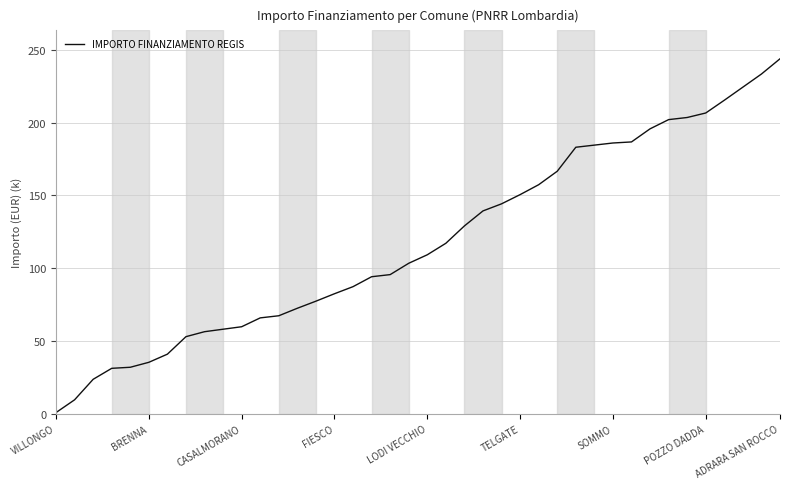

What is the difference between the maximum and minimum values?

242.7